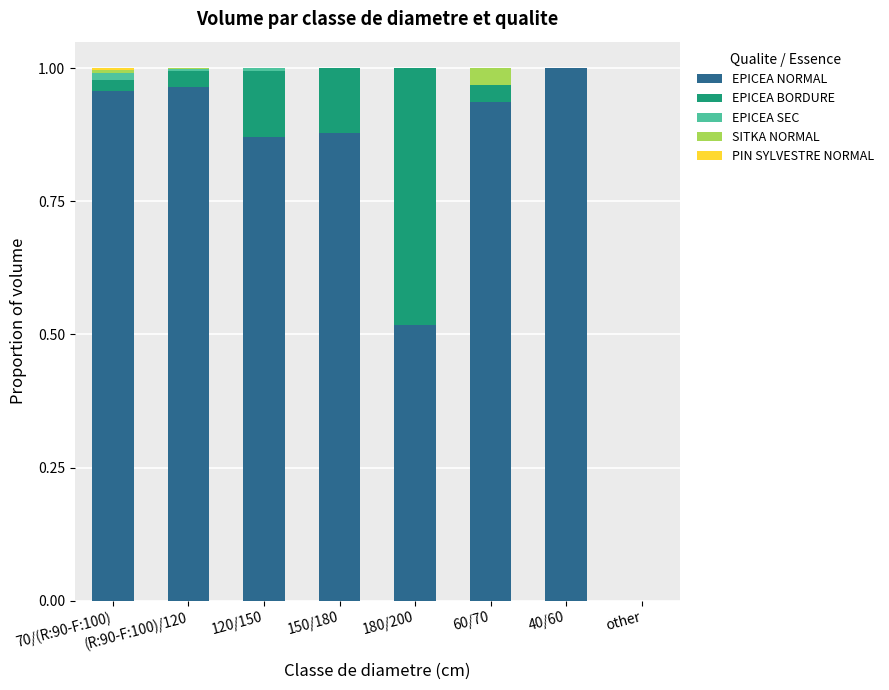

At which label does EPICEA NORMAL reach its peak?

40/60